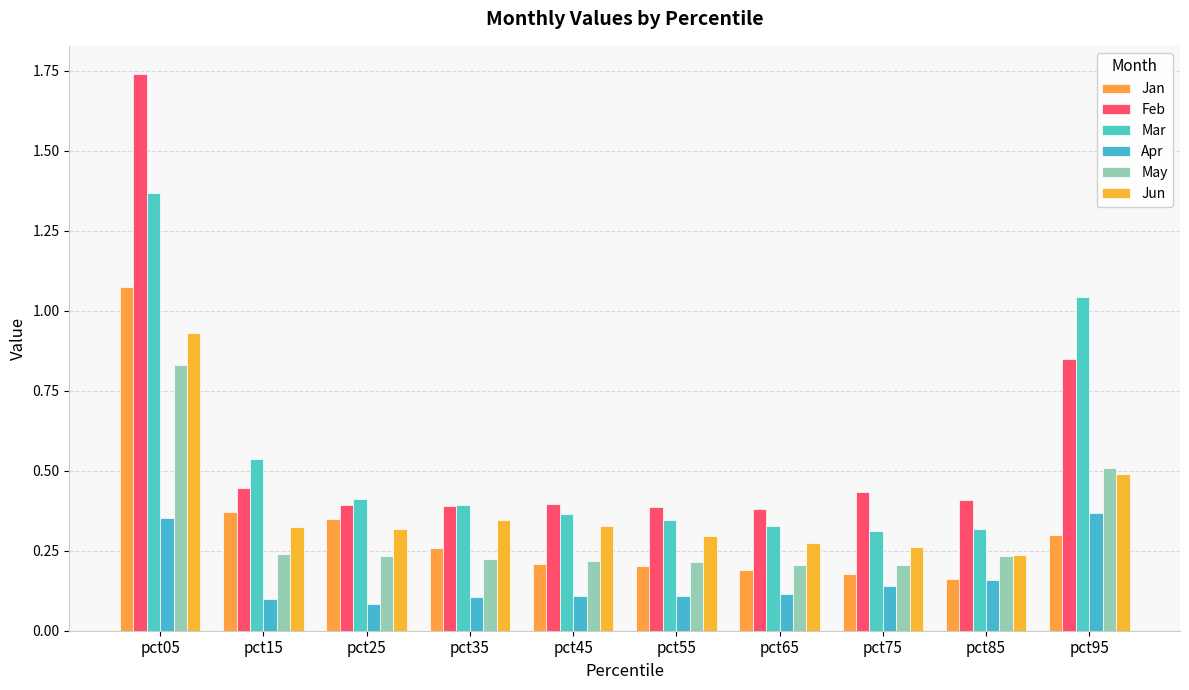

Which category has the lowest value in the Feb series?

pct65